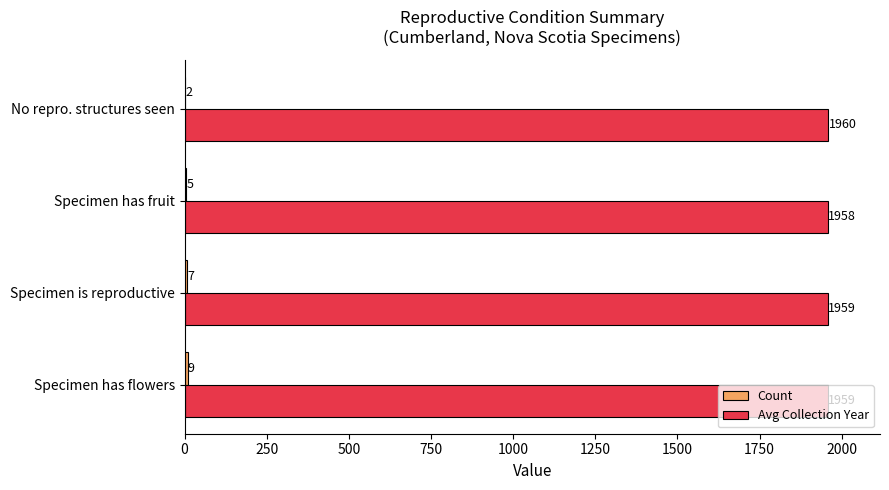

How many data points does each series have?

4